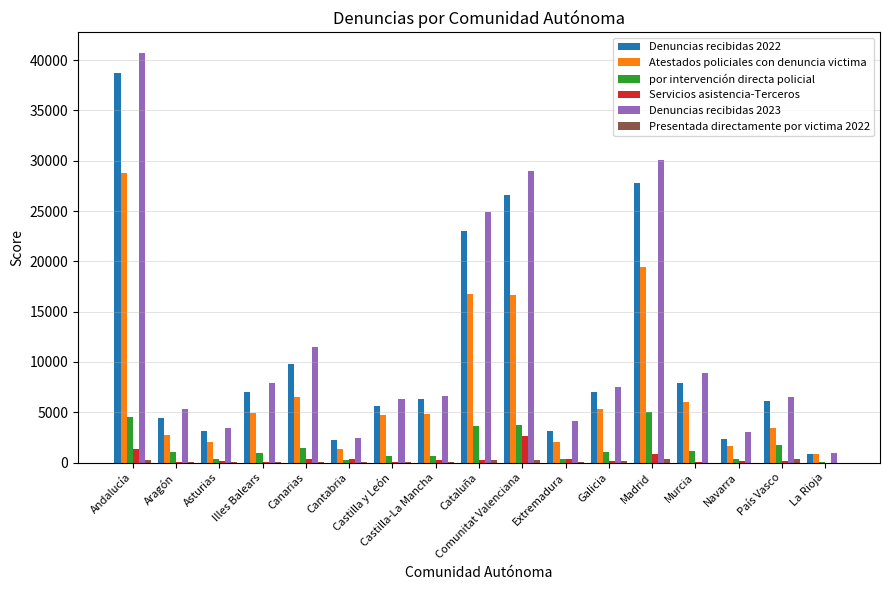

At which category is the sum across all series the highest?

Andalucía